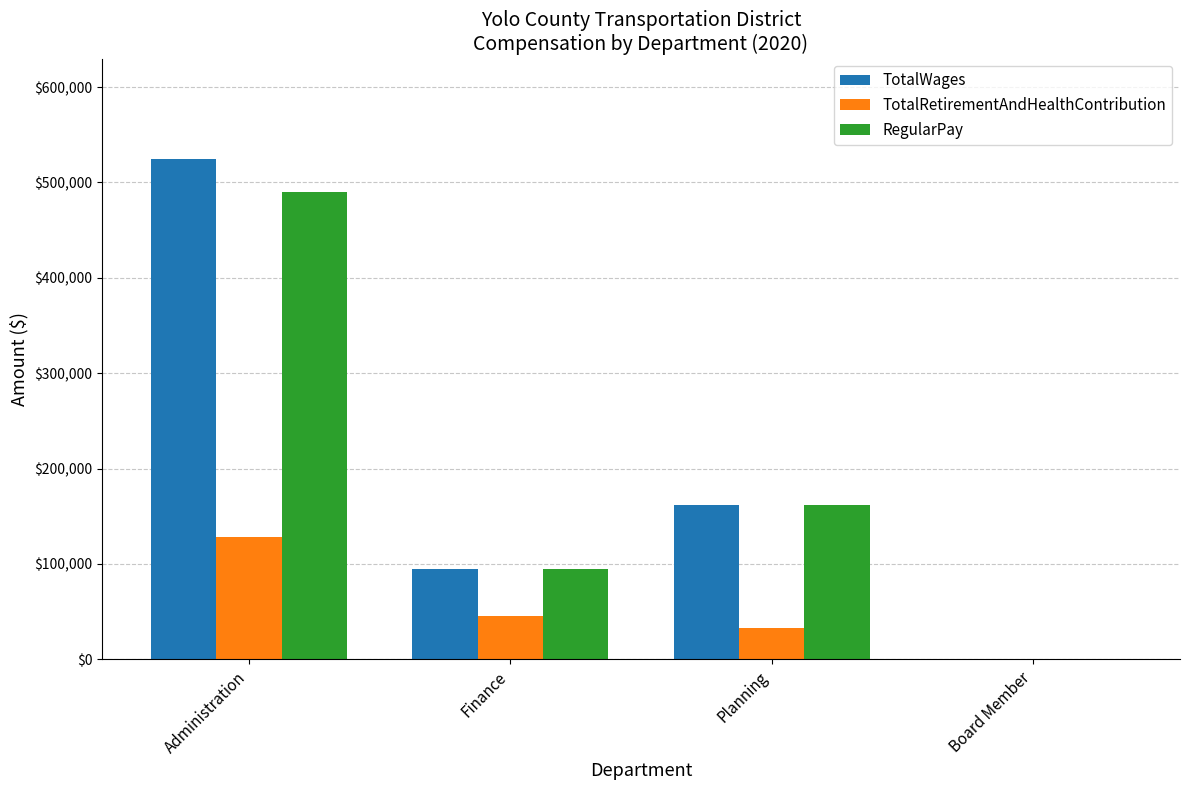

What is the total value across all series at Finance?

234314